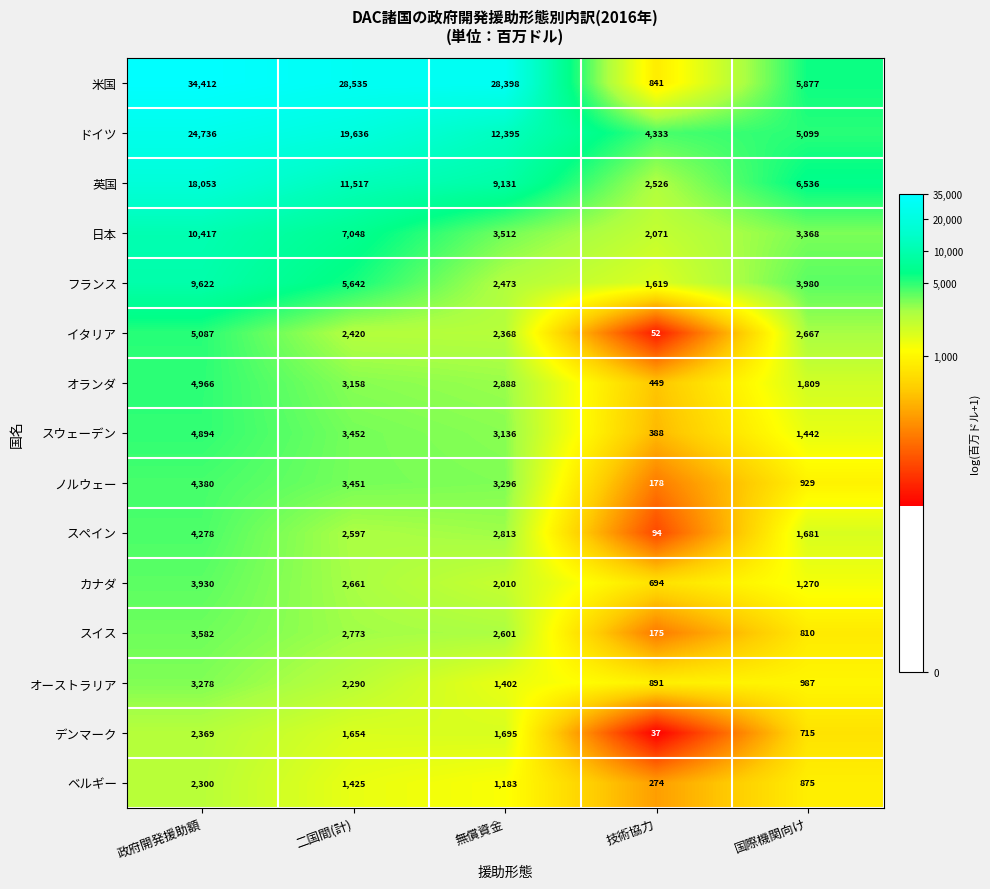

At which category is the sum across all series the highest?

政府開発援助額